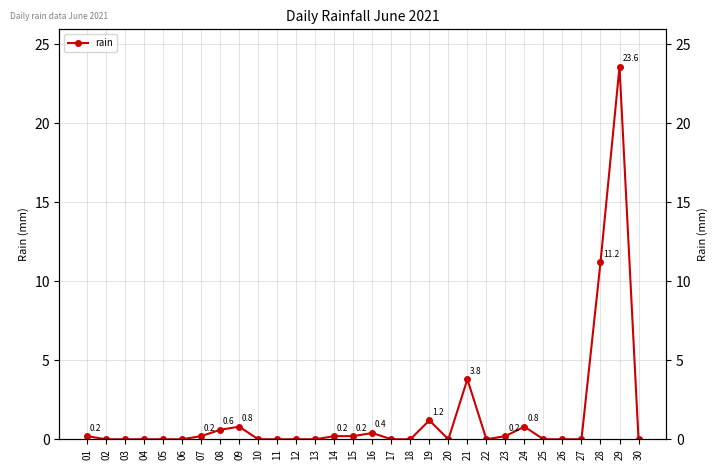

How many positive values are there?

13